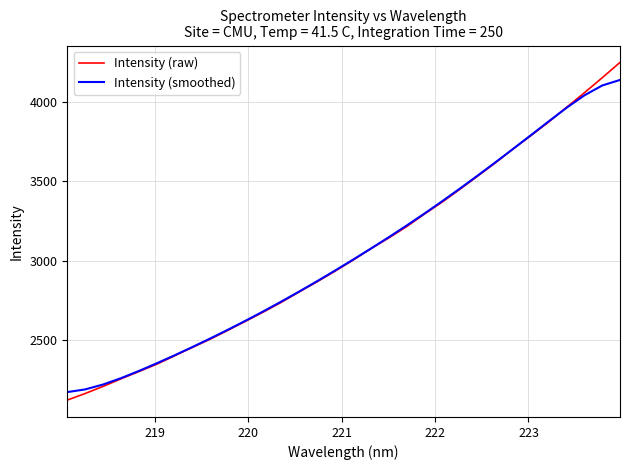

Which series has the largest range (max minus min)?

Intensity (raw)